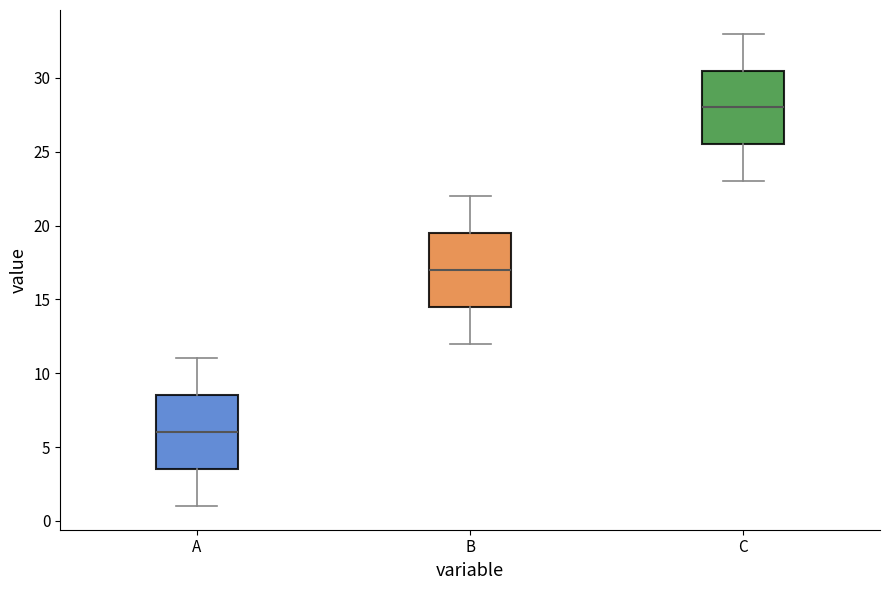

Where is the lower edge of the box for C on the y-axis? The values are not printed on the chart, so give them approximately, as read against the axis.

25.5